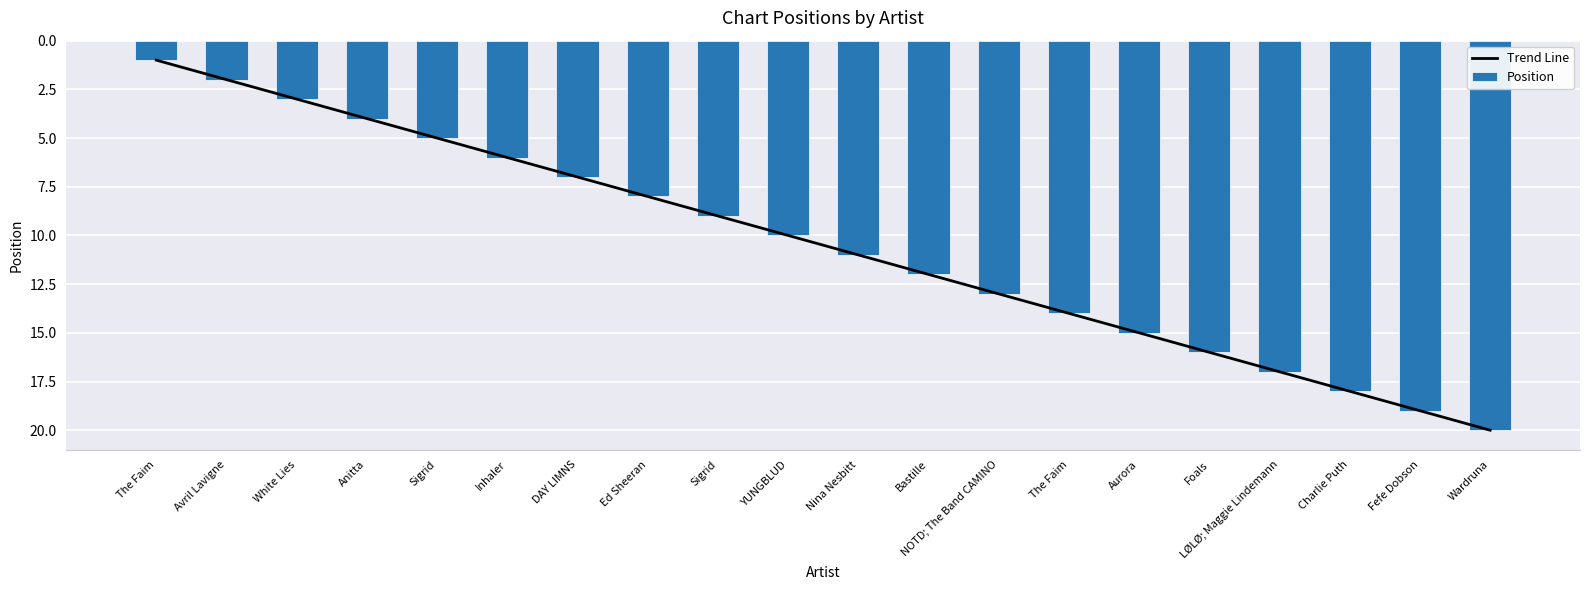

Does the chart contain any negative values?

No